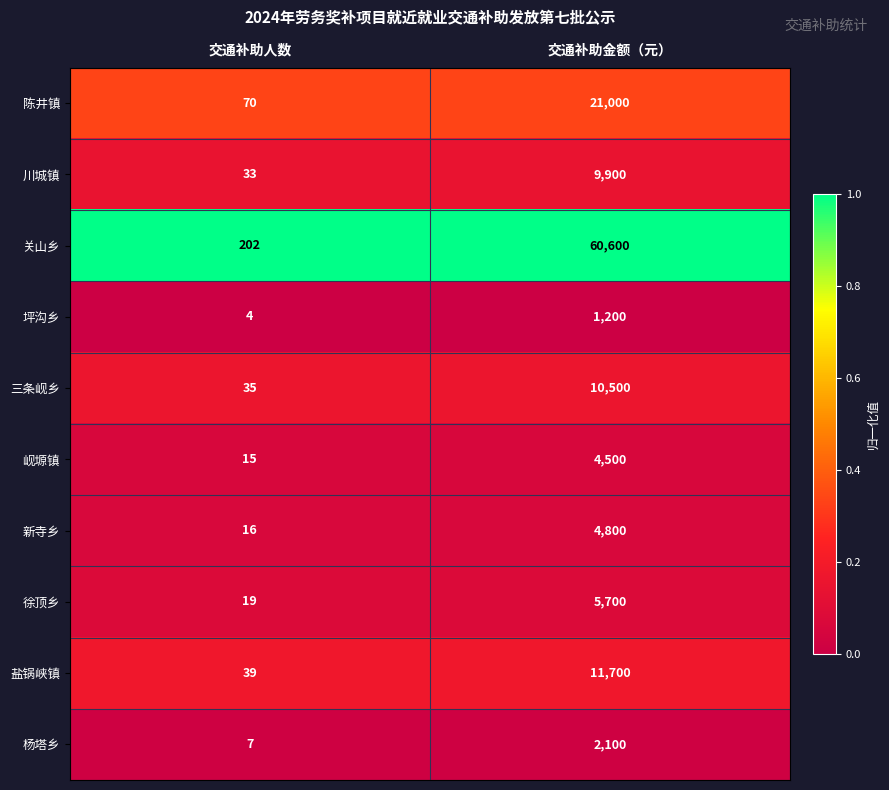

What is the approximate value of 陈井镇 at 交通补助金额（元）, to the nearest 100?

21000